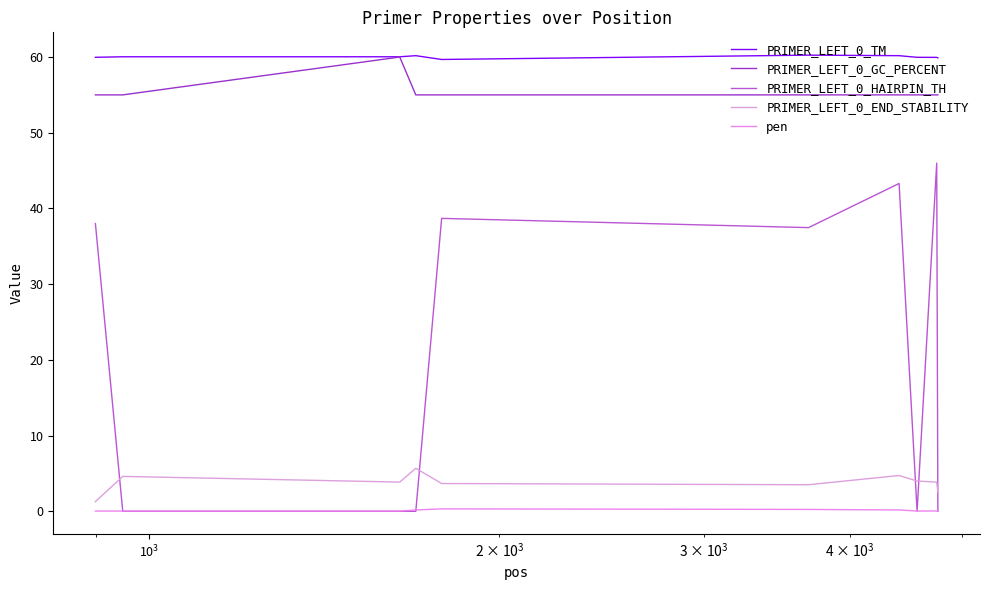

How many lines are shown in the chart?

5